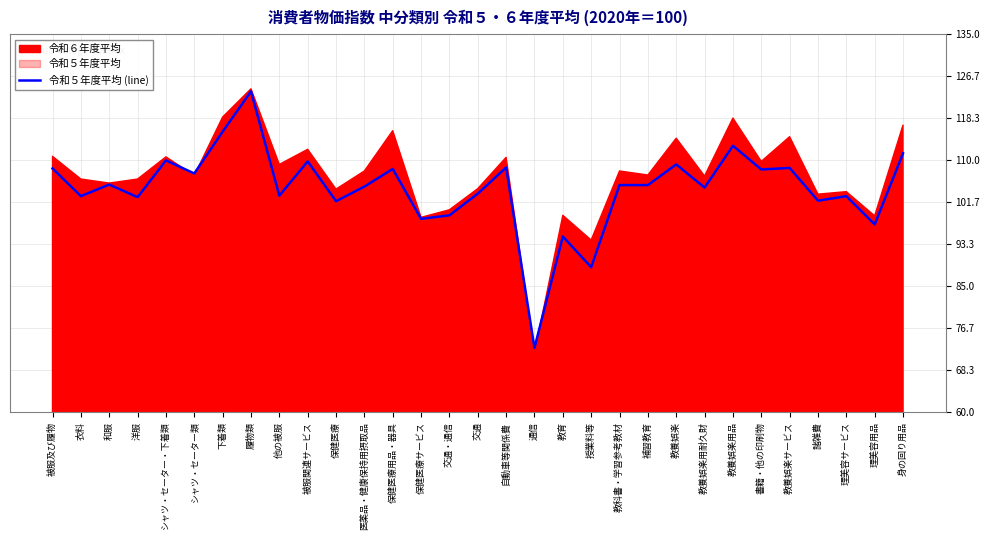

The value at 教養娯楽用耐久財 is 185.1. True or false?

False